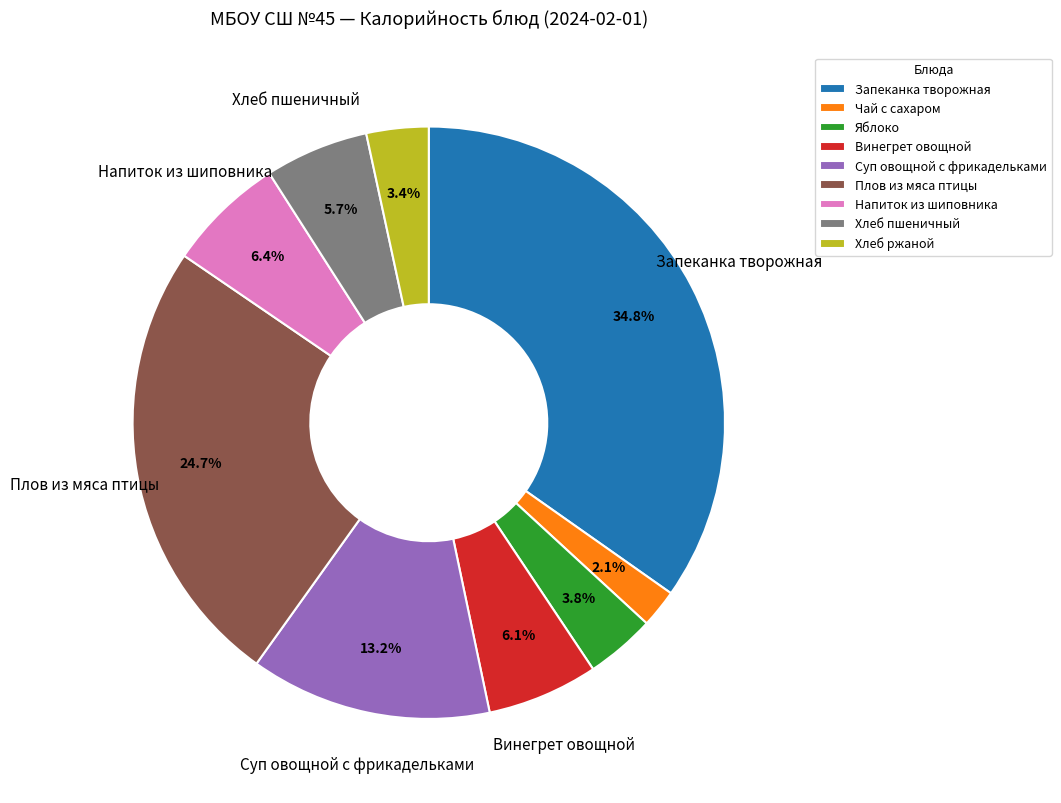

Which has a higher value, Винегрет овощной or Плов из мяса птицы?

Плов из мяса птицы